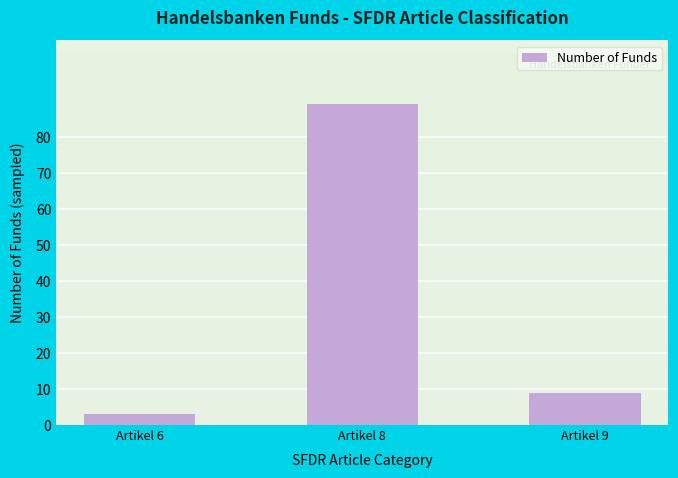

List the labels in order of value, smallest first.

Artikel 6, Artikel 9, Artikel 8